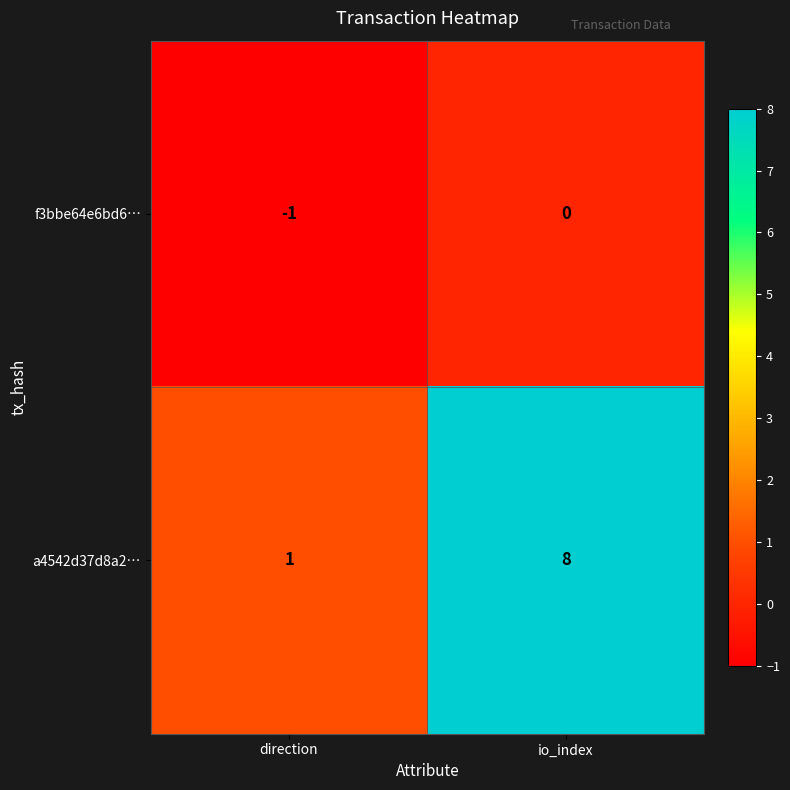

Reading right to left, transcribe all the data shown in this chart.

f3bbe64e6bd6…: io_index=0	direction=-1
a4542d37d8a2…: io_index=8	direction=1